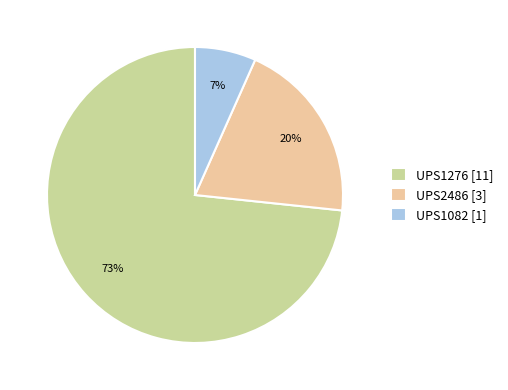

What is the smallest slice in the pie chart?

UPS1082